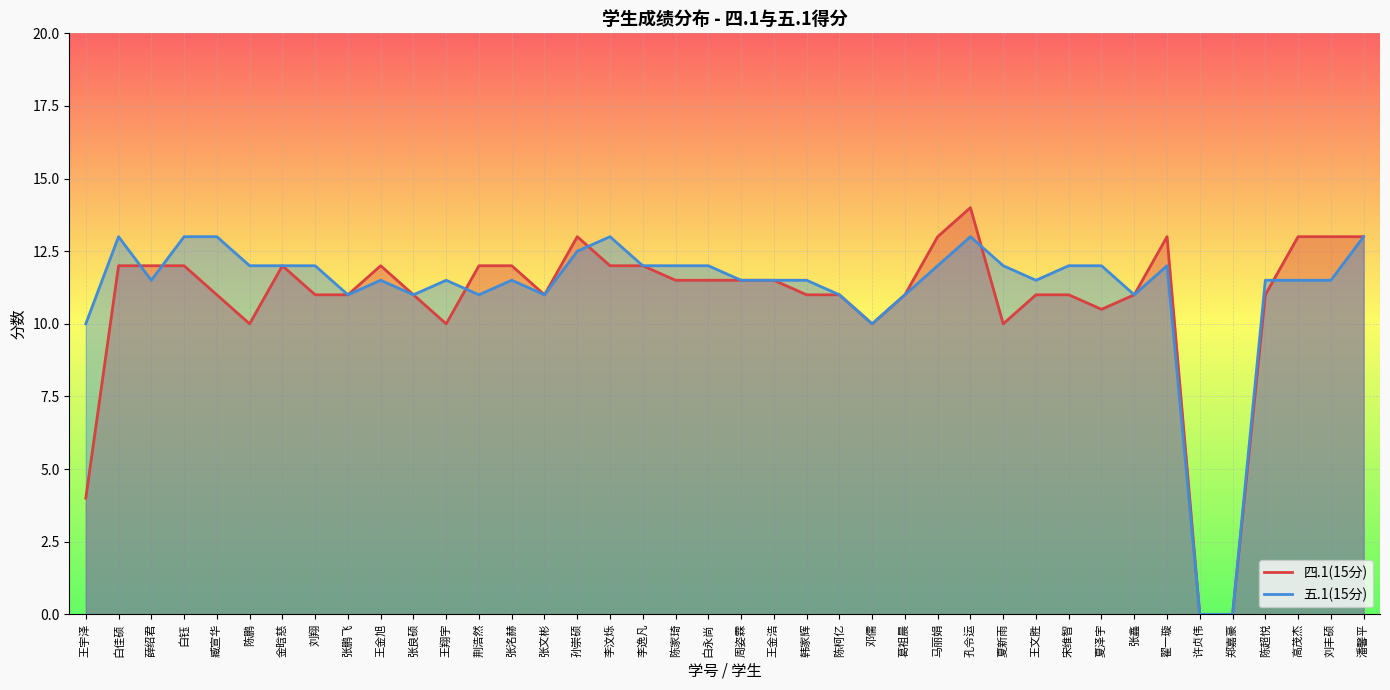

List the labels in order of 四.1(15分) value, smallest first.

许贞伟, 郑嘉豪, 王宇泽, 陈鹏, 王翔宇, 邓儒, 夏新雨, 夏泽宇, 臧宣华, 刘翔, 张鹏飞, 张良硕, 张文彬, 韩家辉, 陈柯亿, 葛祖晨, 王文胜, 宋维智, 张鑫, 陈超悦, 陈家琦, 白永尚, 周姿霖, 王金浩, 白佳硕, 薛绍君, 白钰, 金晗慈, 王金旭, 荆浩然, 张洺赫, 李汶烁, 李逸凡, 孙崇硕, 马丽娟, 翟一璇, 高茂杰, 刘丰硕, 潘馨平, 孔令运